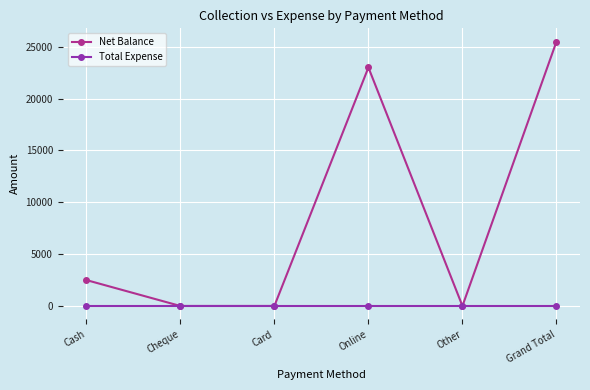

What is the greatest value displayed?

25500